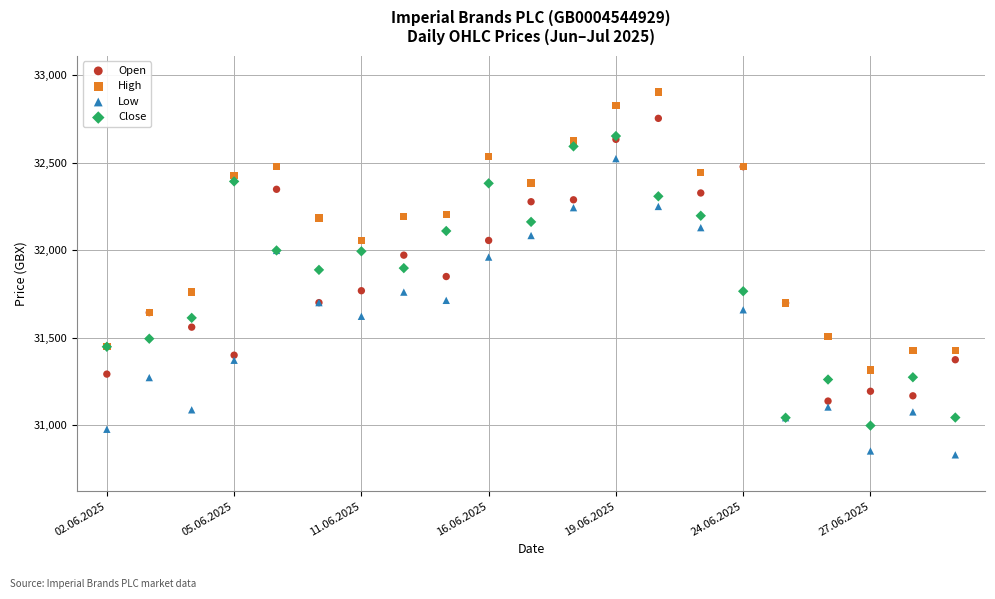

In the Close series, what Y value is closest to 31825?

31766